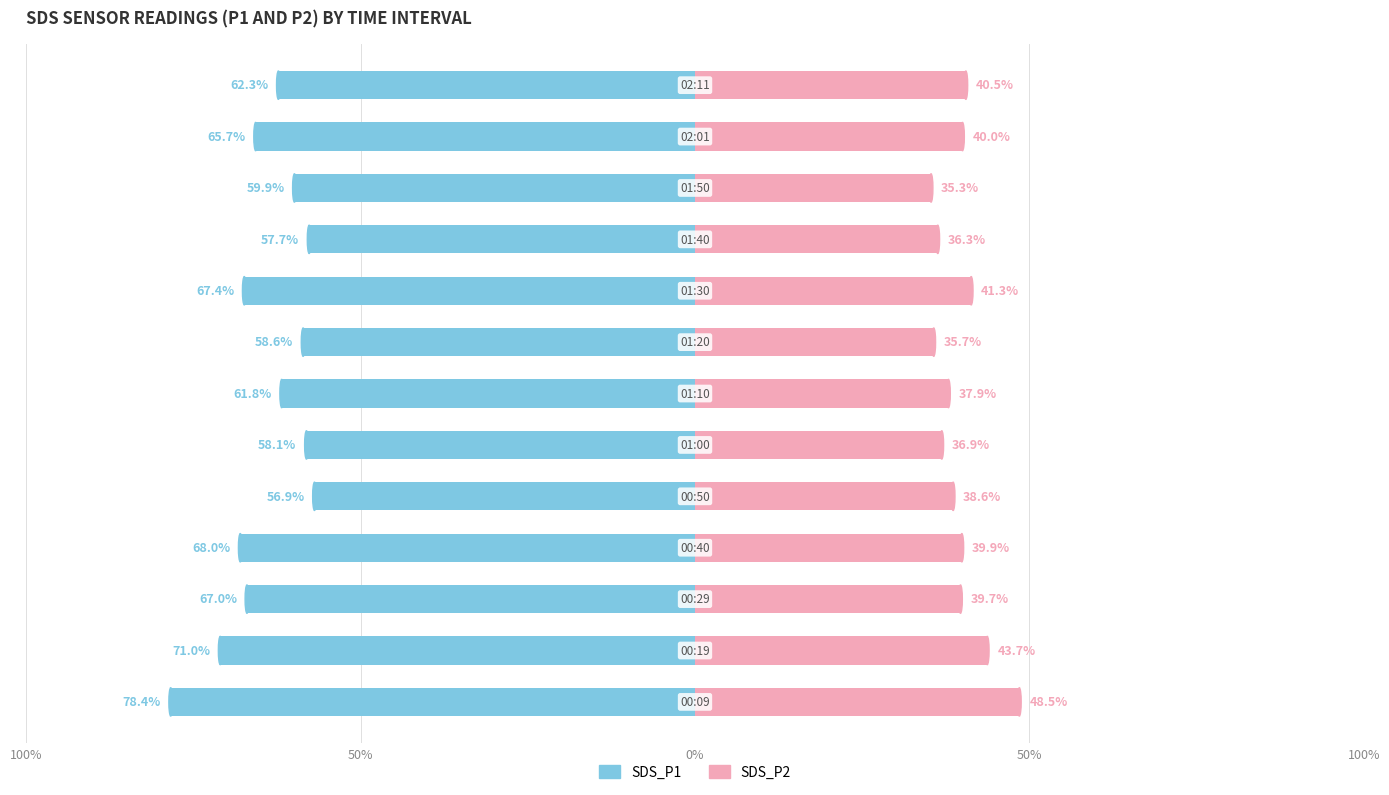

Reading left to right, extract all data points from this chart.

SDS_P1: -78.4	-71.0	-67.0	-68.0	-56.9	-58.1	-61.8	-58.6	-67.4	-57.7	-59.9	-65.7	-62.3
SDS_P2: 48.5	43.7	39.7	39.9	38.6	36.9	37.9	35.7	41.3	36.3	35.3	40.0	40.5